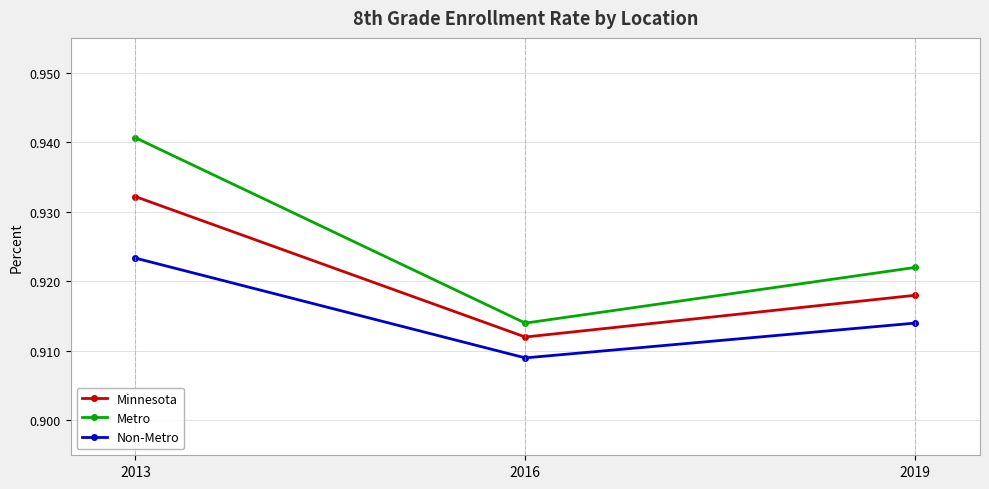

At 2016, list the series in order from largest to smallest.

Metro, Minnesota, Non-Metro